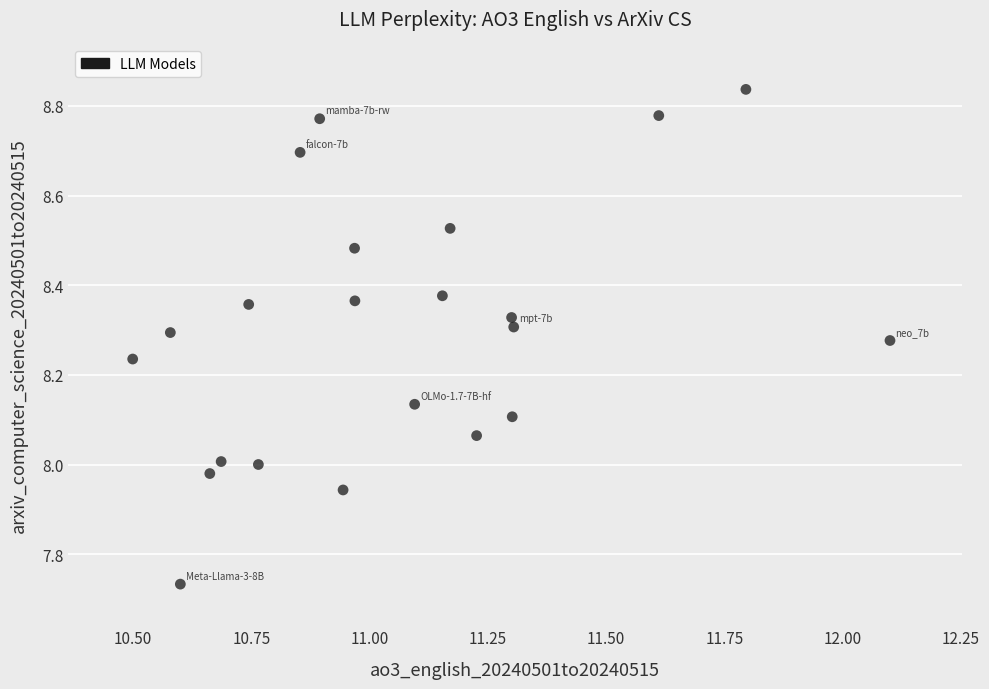

What is the range of Y values (max minus min)?

1.1